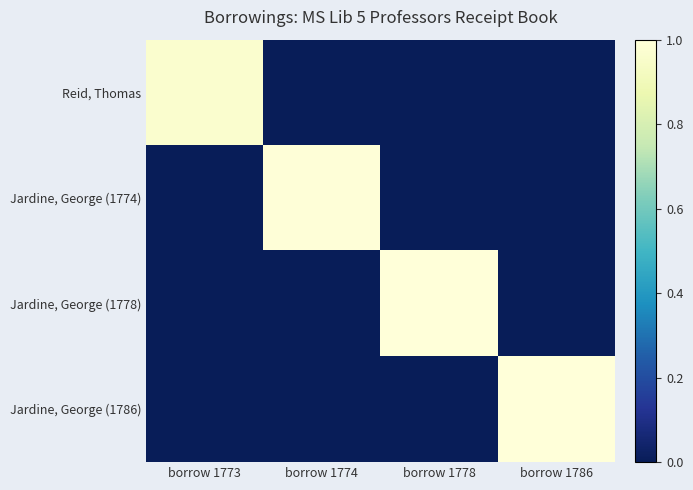

At borrow 1773, list the series in order from largest to smallest.

Reid, Thomas, Jardine, George (1774), Jardine, George (1778), Jardine, George (1786)